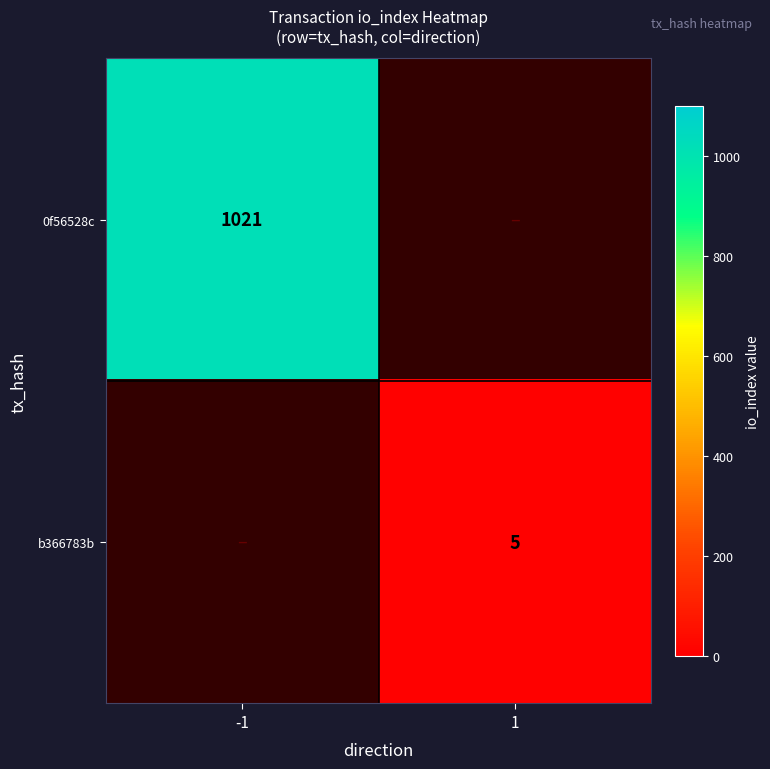

The value of 0f56528c at -1 is 1816. True or false?

False